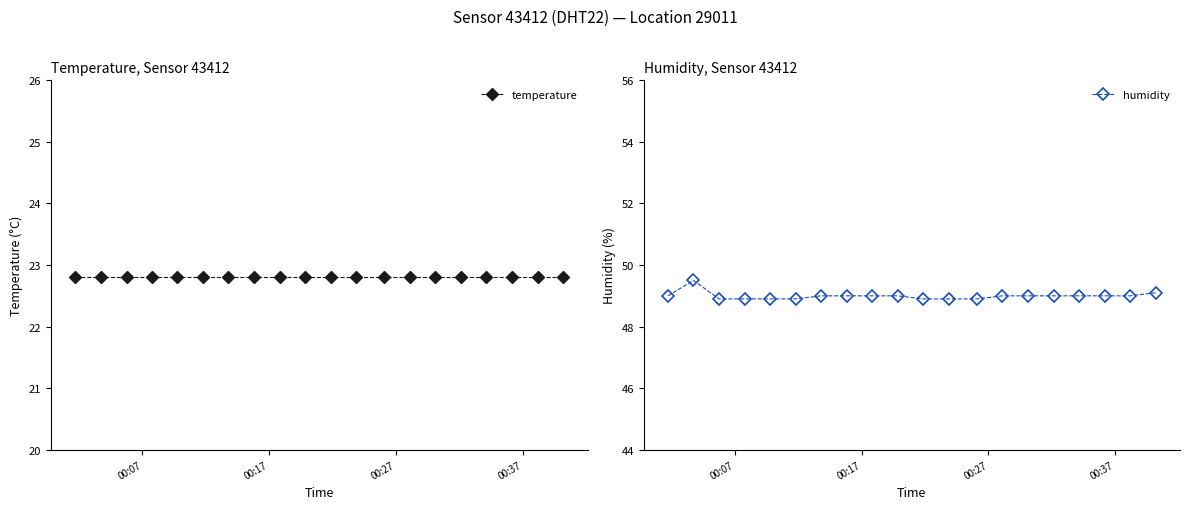

How many series are shown in this chart?

2